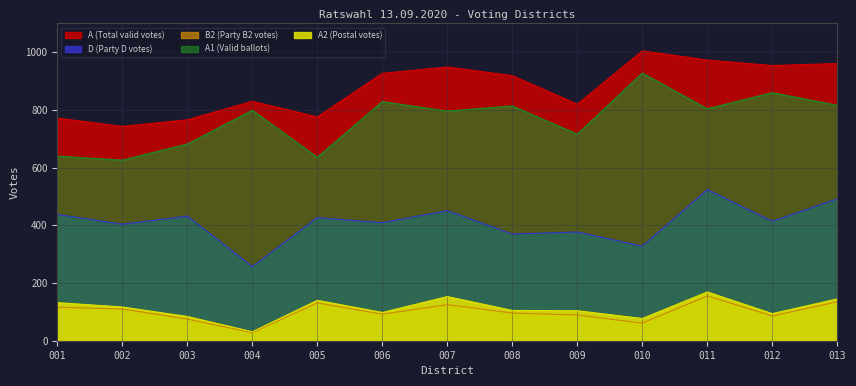

What are all the series names shown in the legend?

A1, A2, A, B2, D